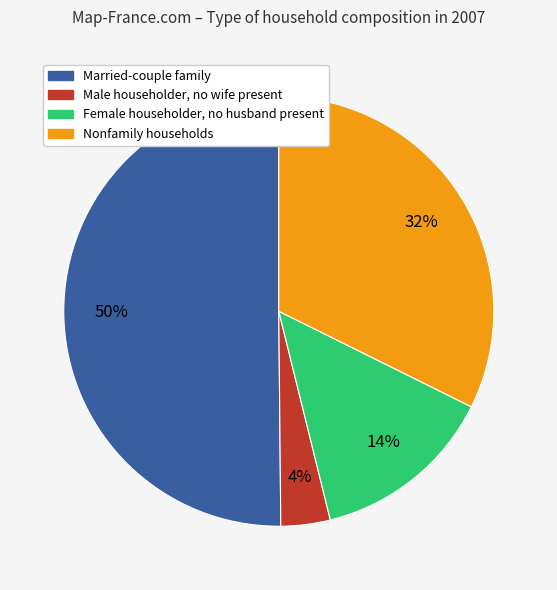

How many segments does this pie chart have?

4